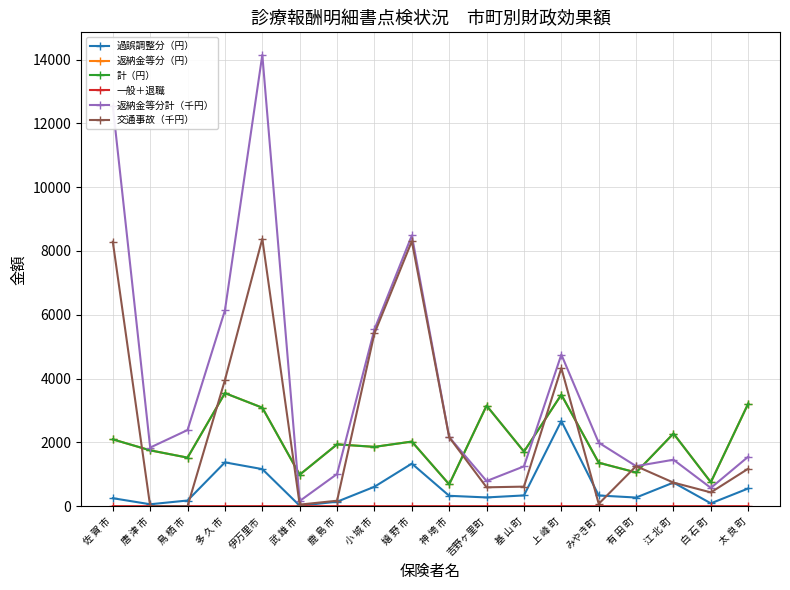

How many lines are shown in the chart?

6